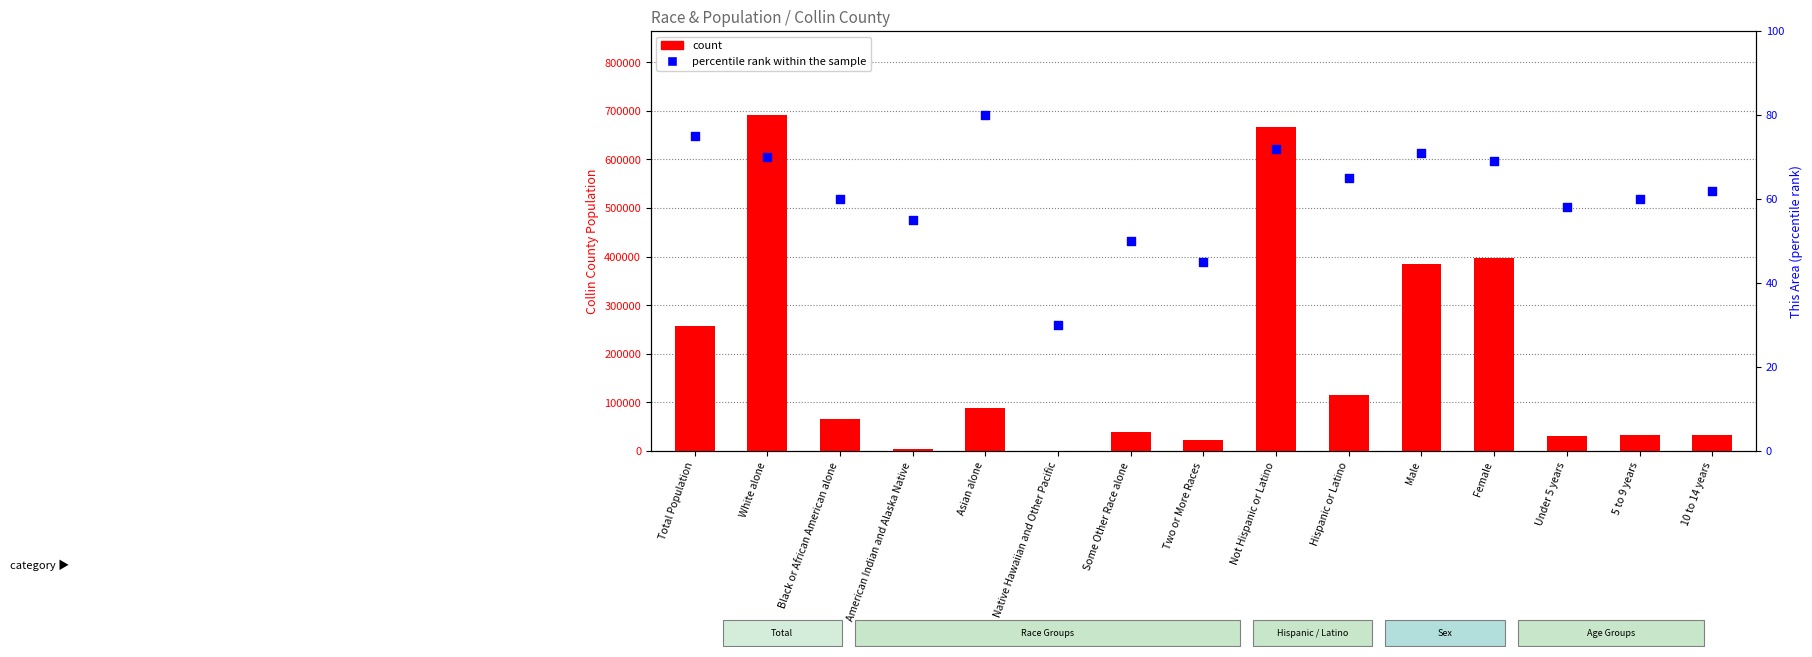

What is the total value across all series at Black or African American alone?

66447